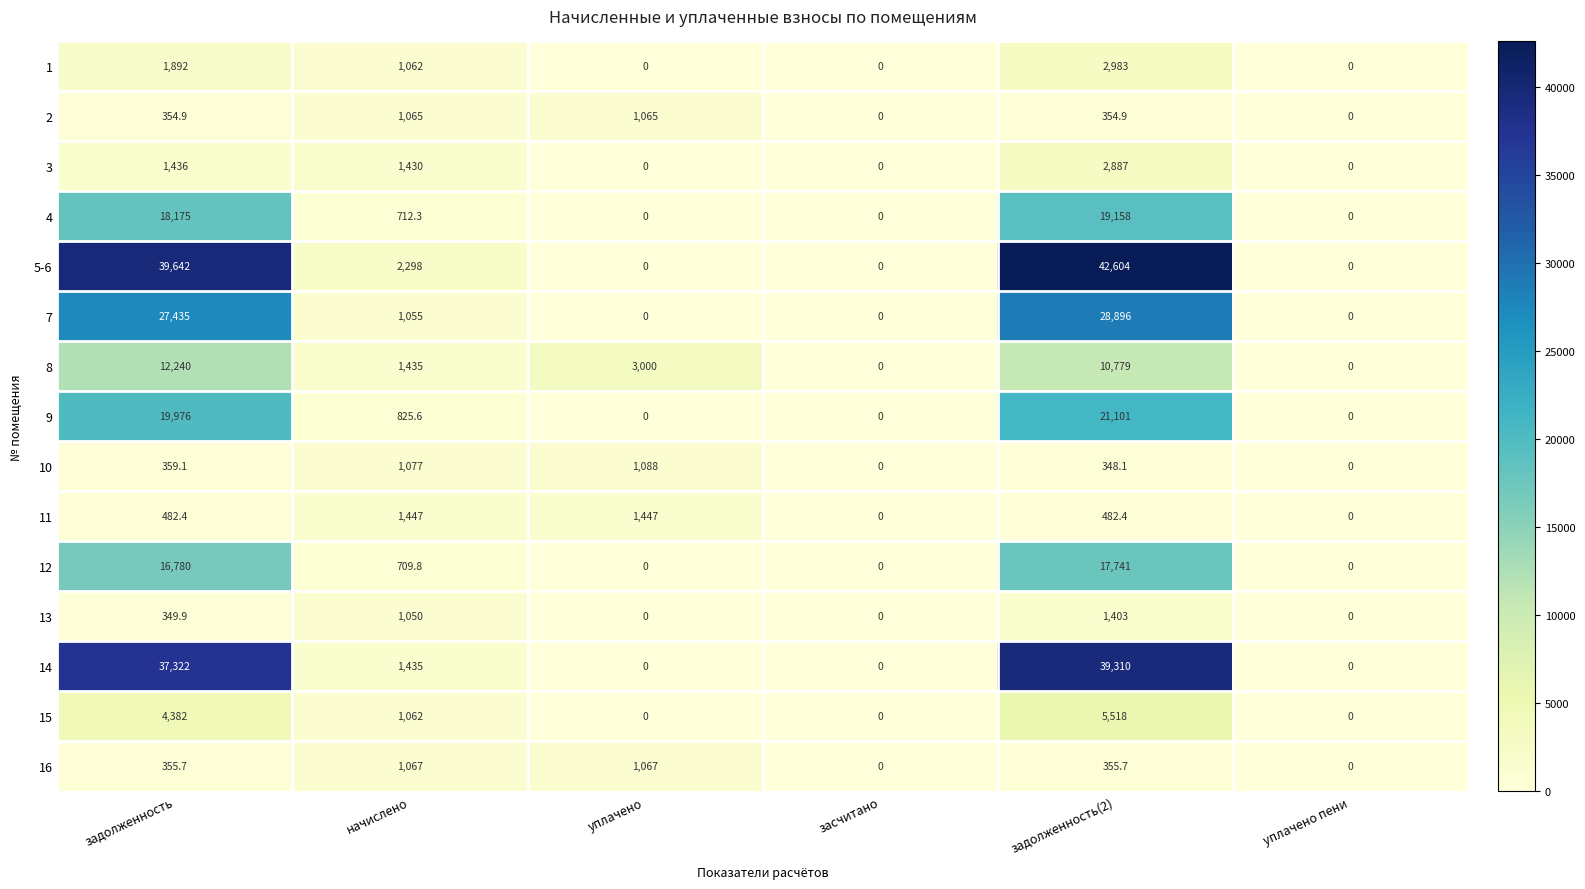

The value of 15 at засчитано is 3624.2. True or false?

False